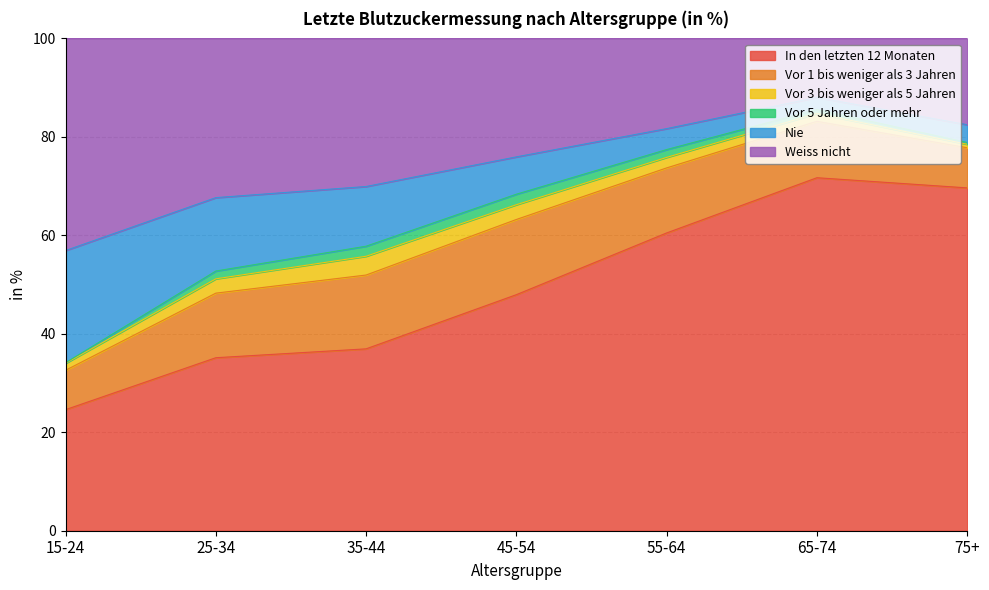

True or false: In den letzten 12 Monaten has a value of 47.9 at 45-54.

True